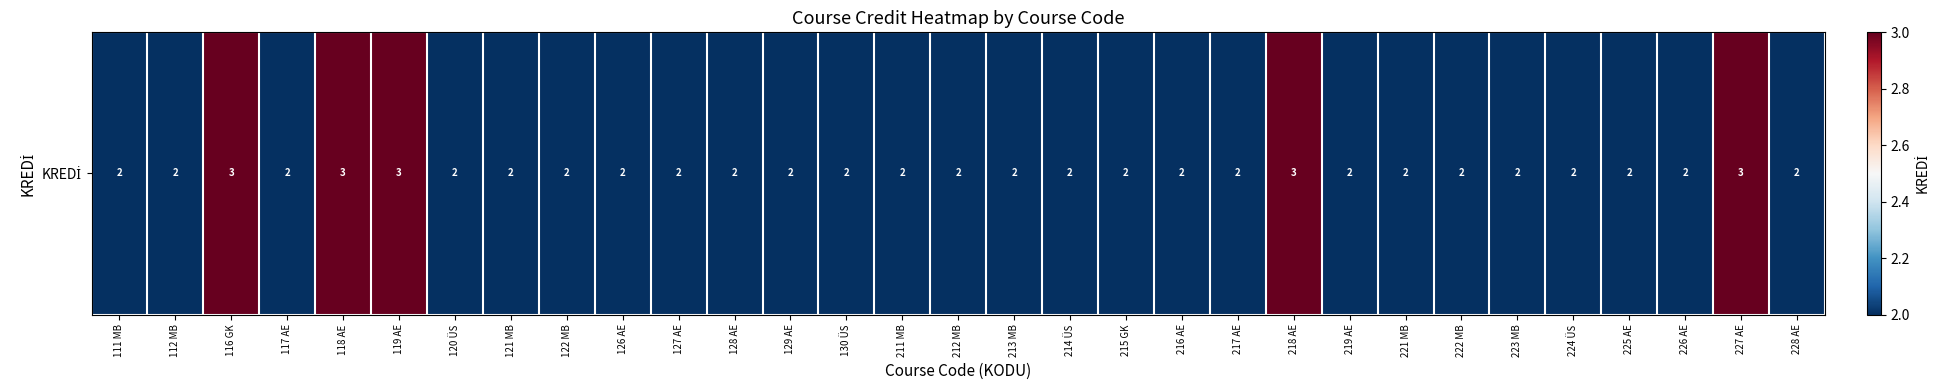

What is the maximum value shown in the chart?

3